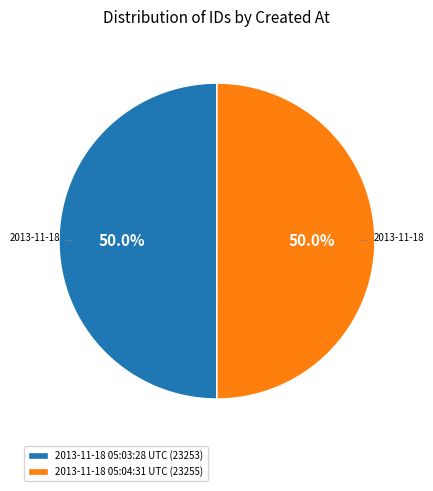

Approximately how many times larger is the value at 2013-11-18 05:03:28 UTC (23253) compared to 2013-11-18 05:04:31 UTC (23255)?

1.0